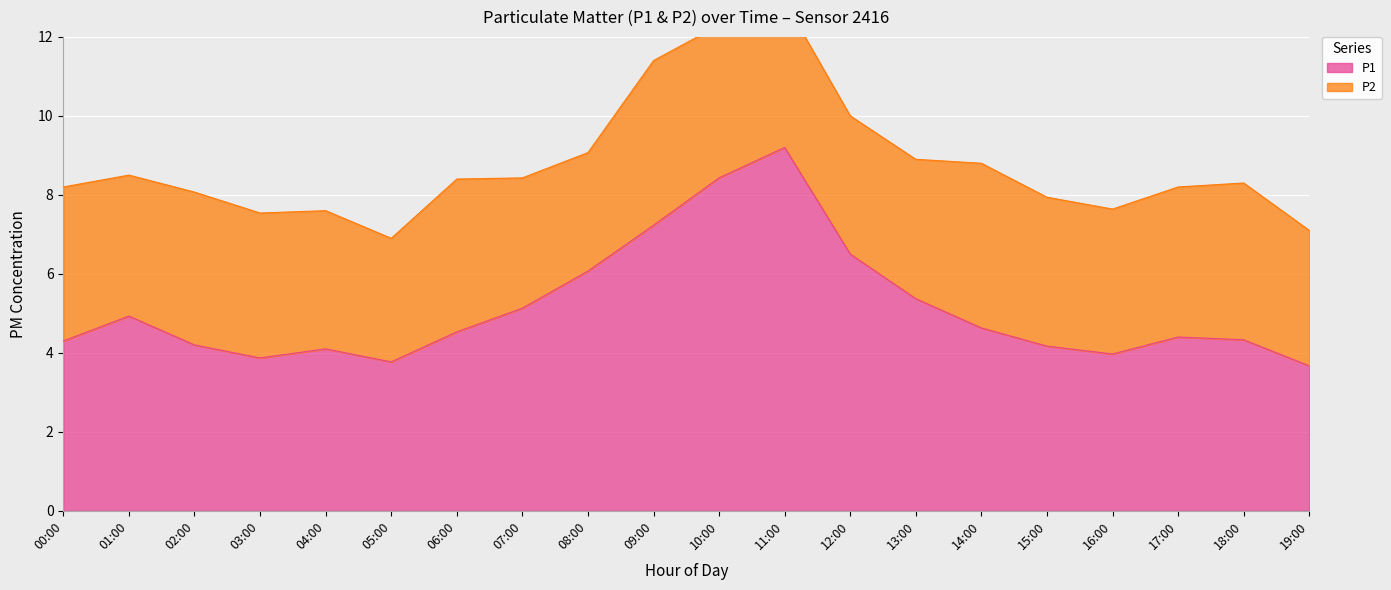

Rank the categories by value from lowest to highest.

19:00, 05:00, 03:00, 16:00, 04:00, 15:00, 02:00, 00:00, 18:00, 17:00, 06:00, 14:00, 01:00, 07:00, 13:00, 08:00, 12:00, 09:00, 10:00, 11:00